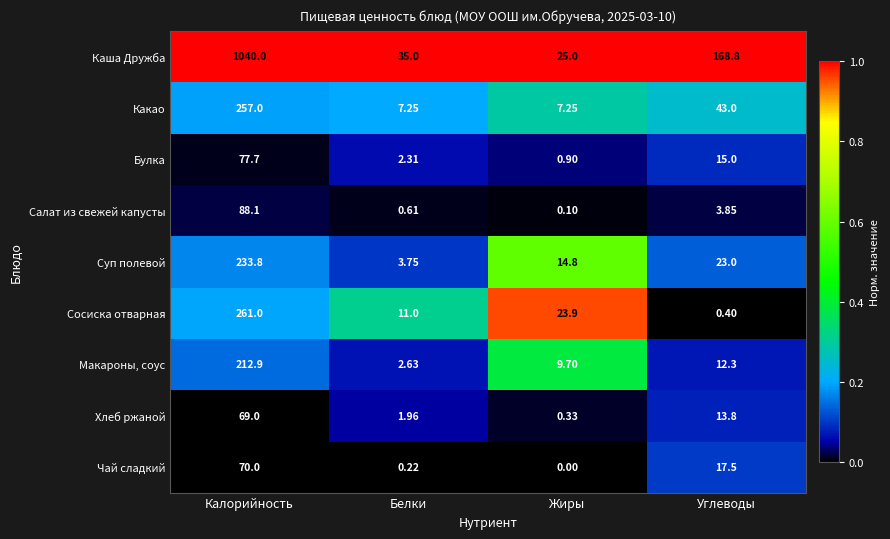

Which series has the largest range (max minus min)?

Каша Дружба